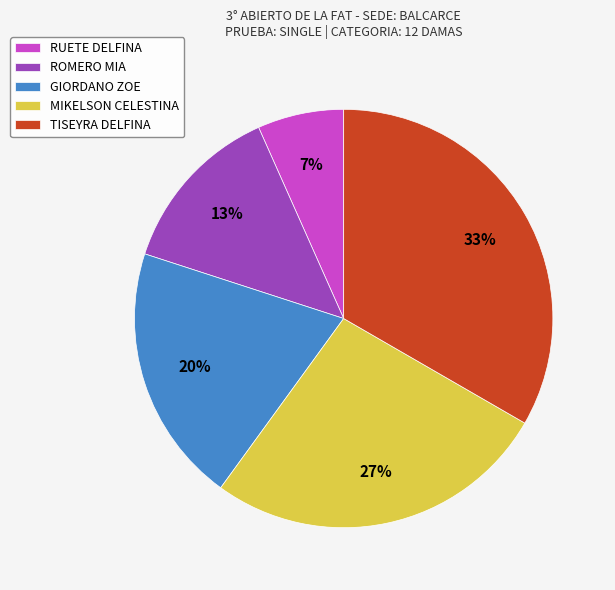

To the nearest percent, what percentage of the pie is RUETE DELFINA?

7%